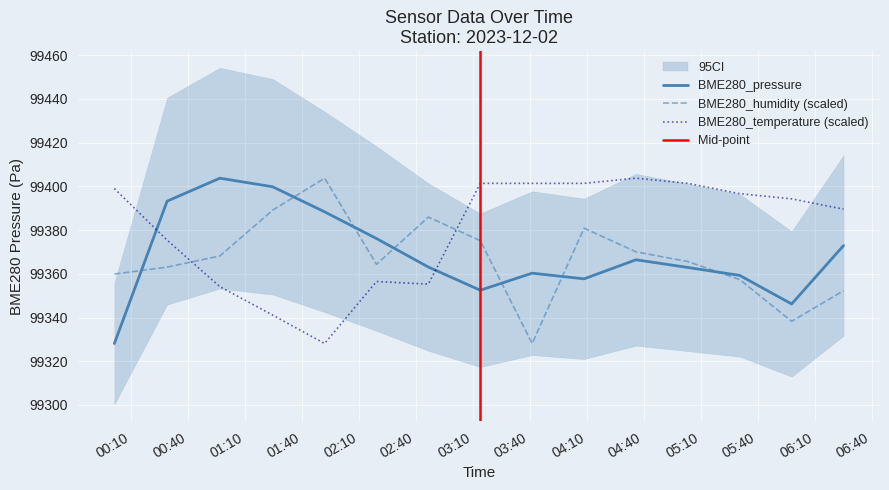

At which label is BME280_pressure closest to 99365?

2023/12/02 04:36:00